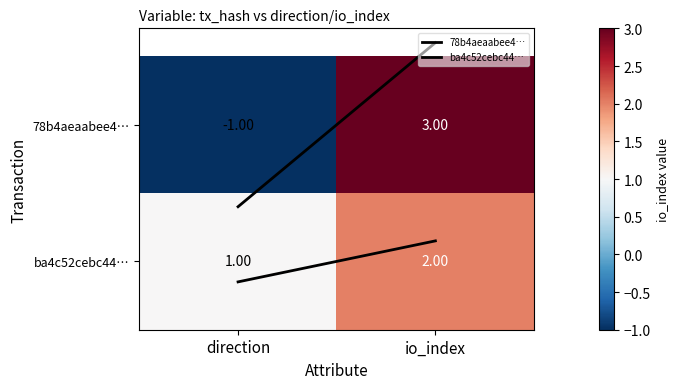

Which label corresponds to the smallest value in the chart?

direction